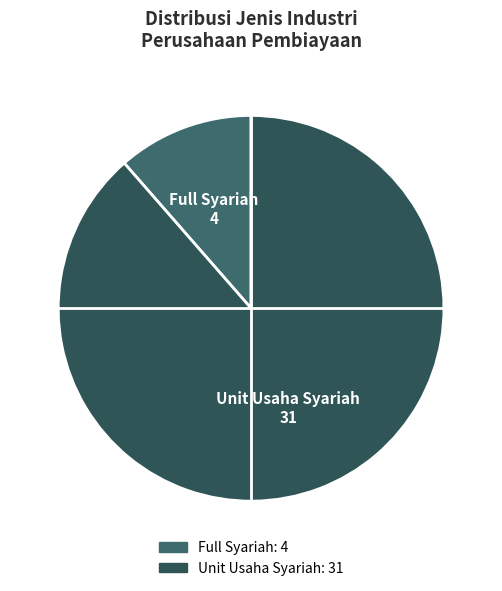

Is the sum of Full Syariah and Unit Usaha Syariah greater than half?

Yes